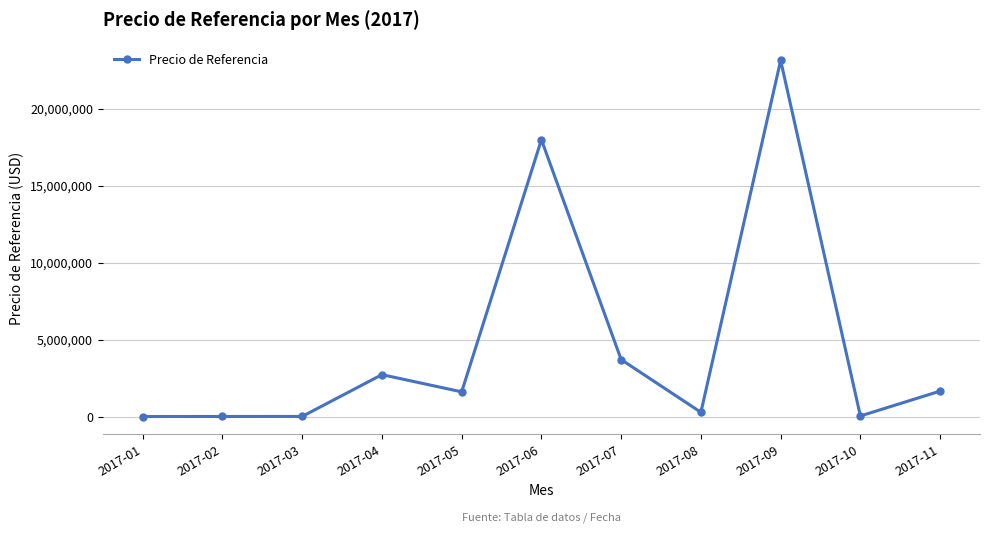

Where is the data nearest to the value 11584958?

2017-06